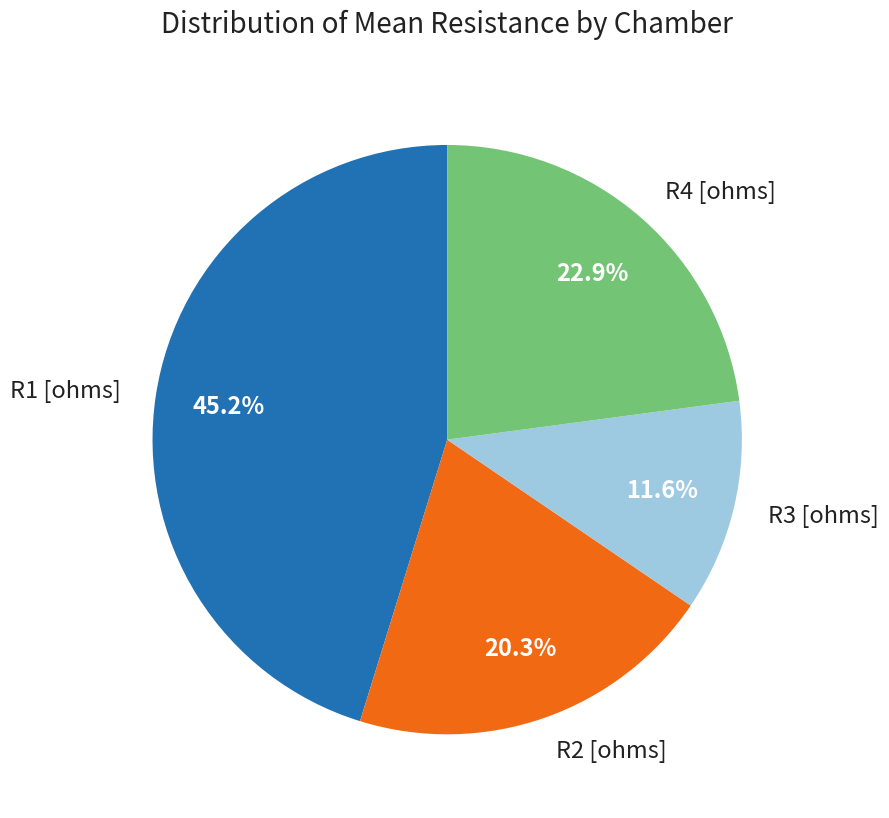

Which slice is the largest?

R1 [ohms]